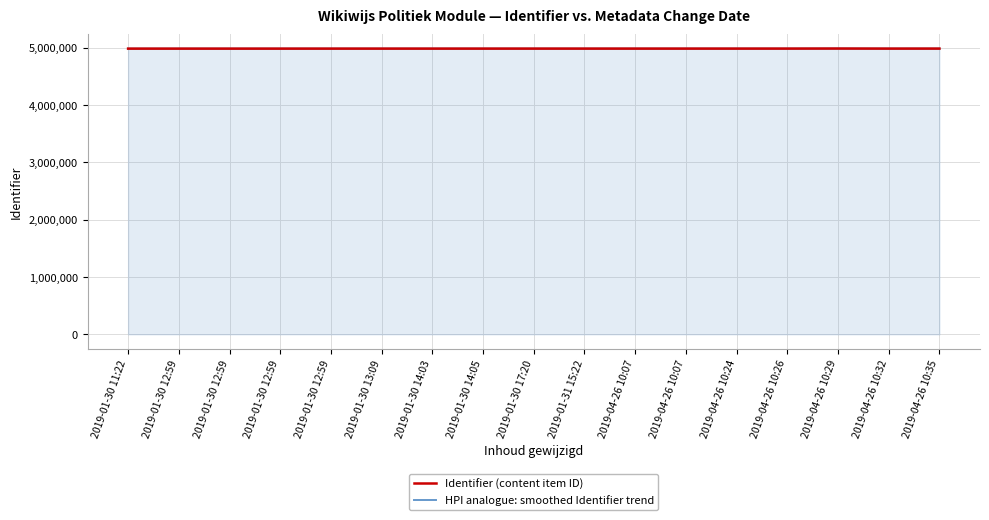

Reading left to right, what are all the values shown in this chart?

Identifier (content item ID): 2019-01-30 11:22=4984369	2019-01-30 12:59=4984376	2019-01-30 12:59=4984394	2019-01-30 12:59=4984427	2019-01-30 12:59=4984537	2019-01-30 13:09=4984601	2019-01-30 14:03=4984647	2019-01-30 14:05=4984649	2019-01-30 17:20=4984744	2019-01-31 15:22=4984675	2019-04-26 10:07=4984780	2019-04-26 10:07=4984796	2019-04-26 10:24=4984804	2019-04-26 10:26=4985042	2019-04-26 10:29=4986007	2019-04-26 10:32=4984816	2019-04-26 10:35=4985041
HPI analogue: smoothed Identifier trend: 2019-01-30 11:22=4984200	2019-01-30 12:59=4984250	2019-01-30 12:59=4984320	2019-01-30 12:59=4984400	2019-01-30 12:59=4984480	2019-01-30 13:09=4984560	2019-01-30 14:03=4984610	2019-01-30 14:05=4984630	2019-01-30 17:20=4984700	2019-01-31 15:22=4984680	2019-04-26 10:07=4984750	2019-04-26 10:07=4984800	2019-04-26 10:24=4984810	2019-04-26 10:26=4985000	2019-04-26 10:29=4985900	2019-04-26 10:32=4984820	2019-04-26 10:35=4985050